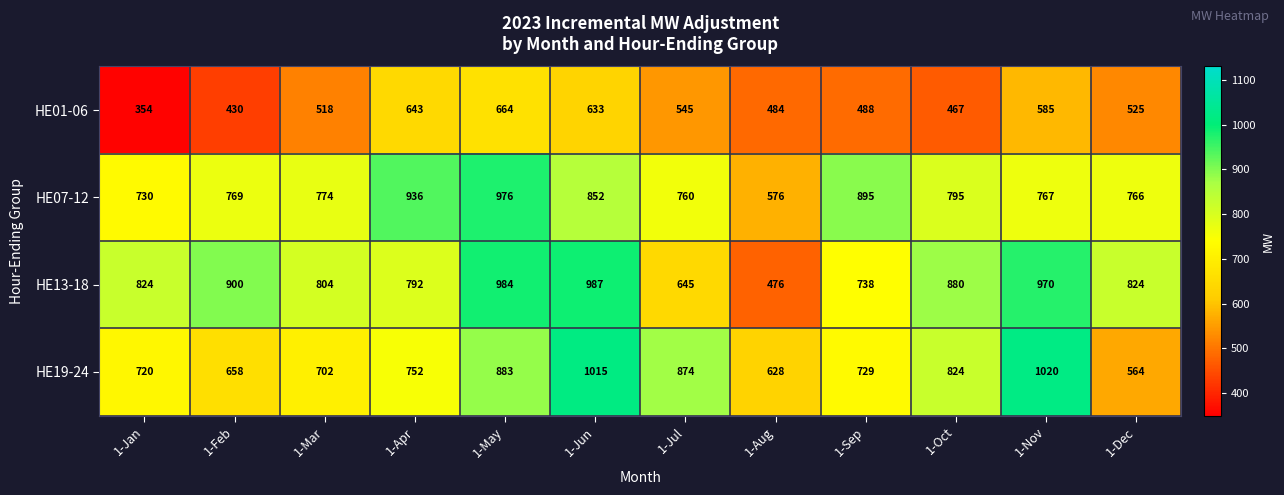

What is the spread (max minus min) of values at 1-Aug?

152